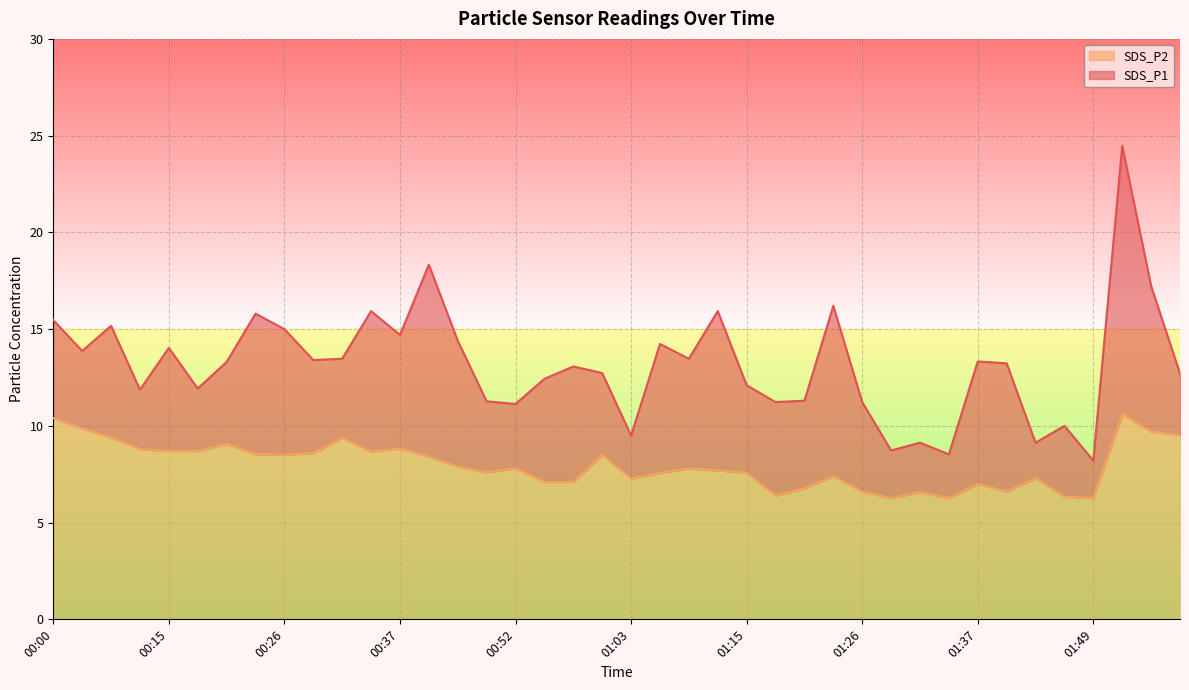

Which series has the largest total across all categories?

SDS_P1